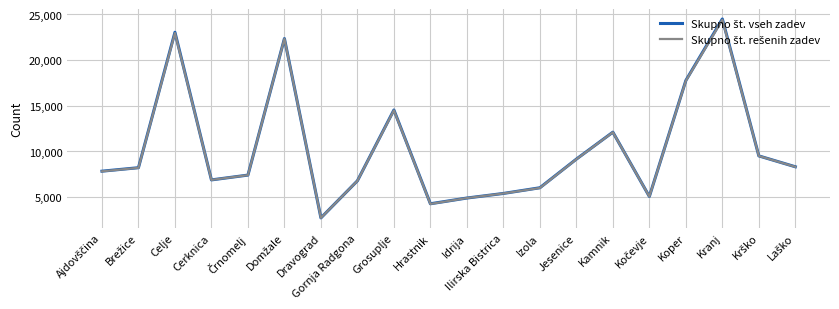

What is the total value across all series at Hrastnik?

8533